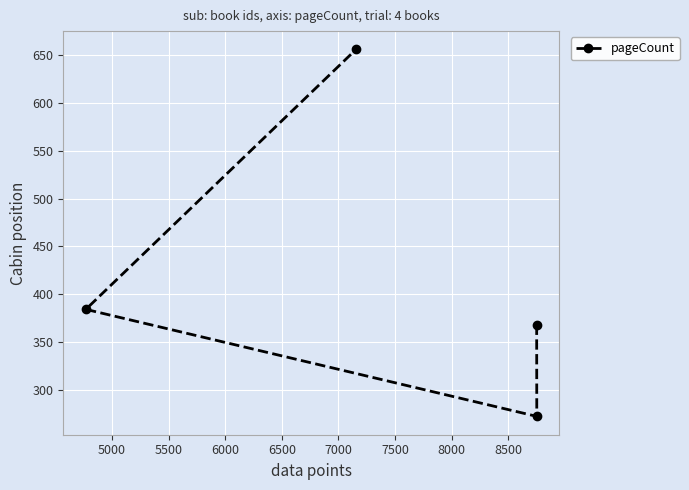

What is the minimum value shown in the chart?

272